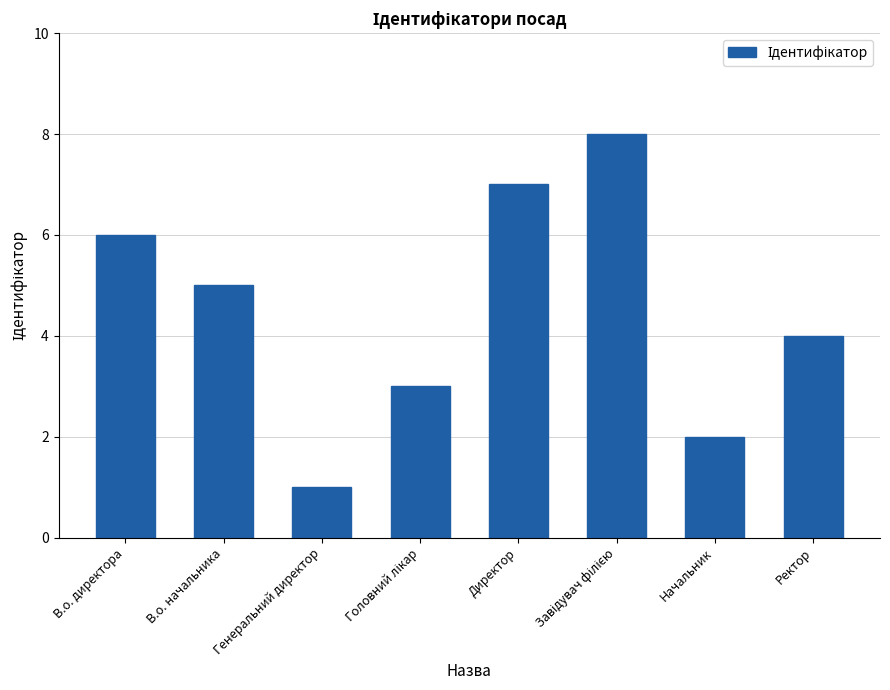

What is the change in value from В.о. директора to Ректор?

-2